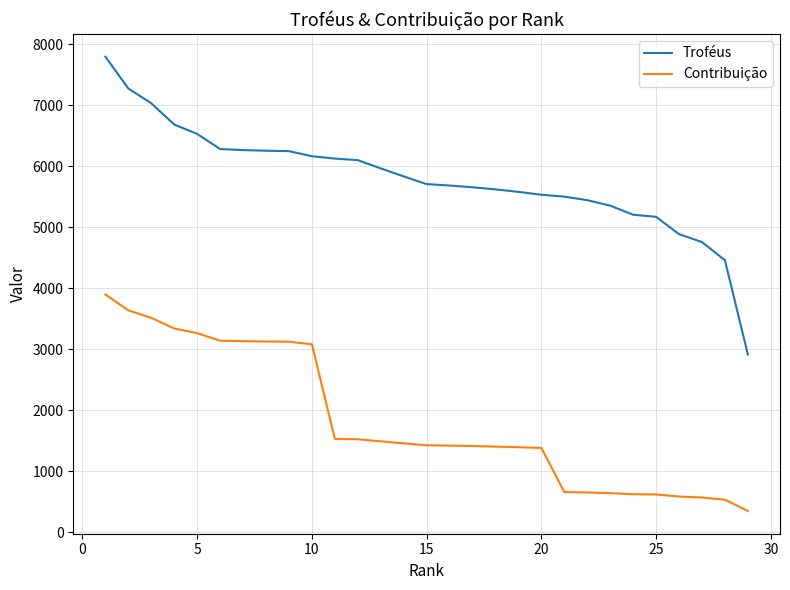

What is the difference between the maximum and second lowest values in the Troféus series?

3337